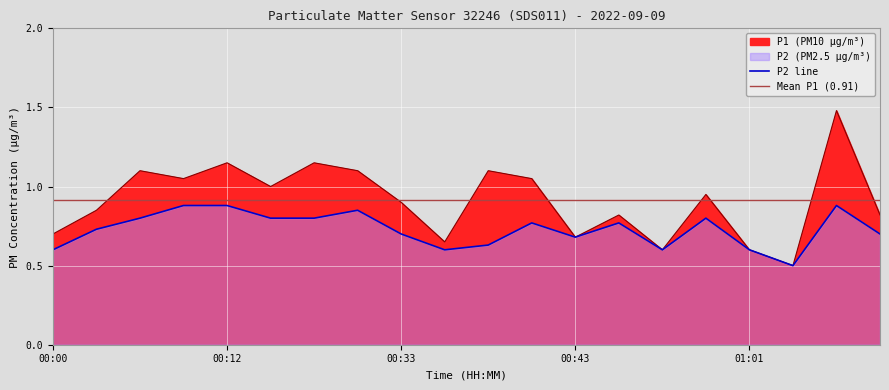

List the series in order of their overall mean, highest first.

P1, P2